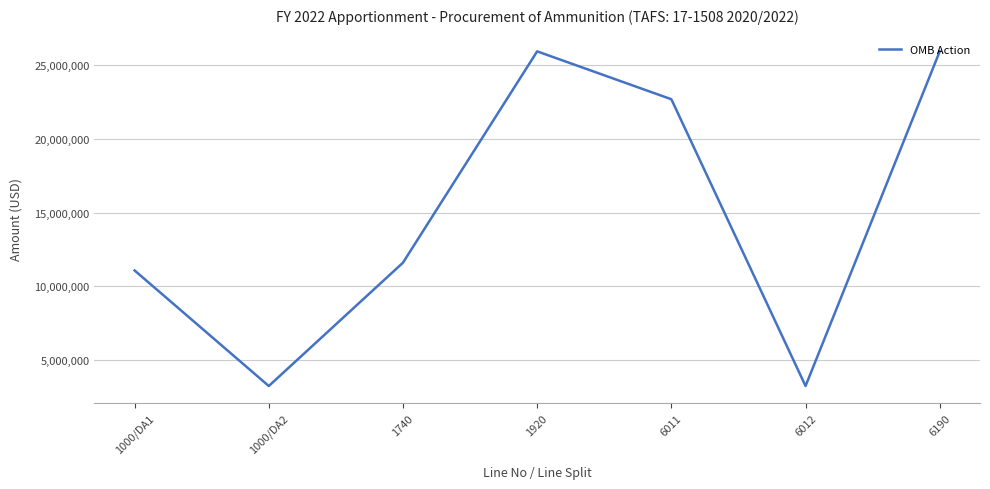

What is the smallest value displayed?

3244939